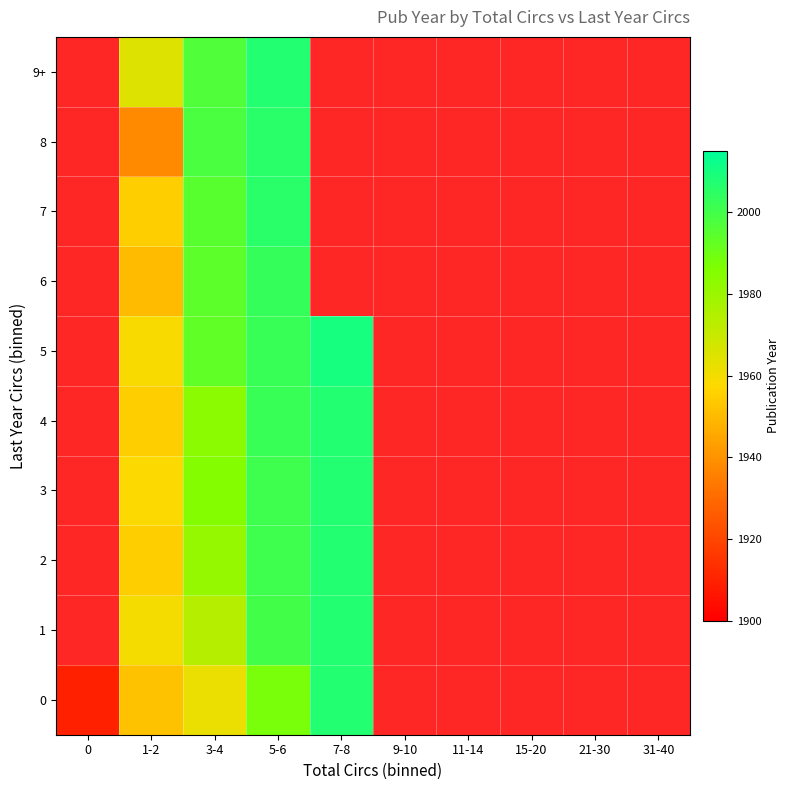

Which has a higher value, 15-20 or 11-14?

15-20